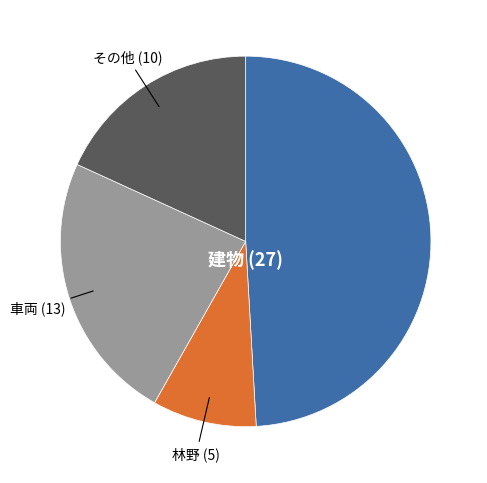

How many segments does this pie chart have?

4